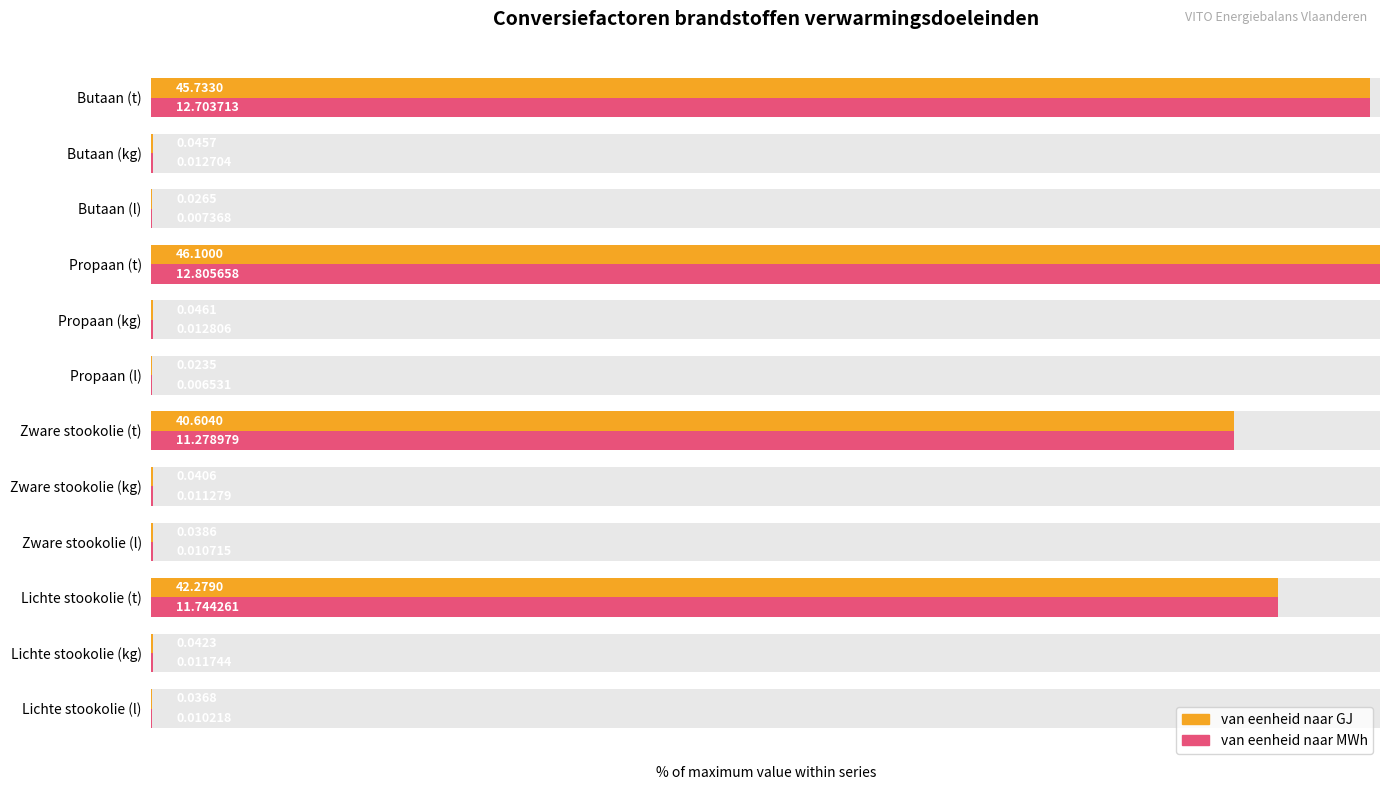

Rank the categories by van eenheid naar GJ value from lowest to highest.

Propaan (l), Butaan (l), Lichte stookolie (l), Zware stookolie (l), Zware stookolie (kg), Lichte stookolie (kg), Butaan (kg), Propaan (kg), Zware stookolie (t), Lichte stookolie (t), Butaan (t), Propaan (t)